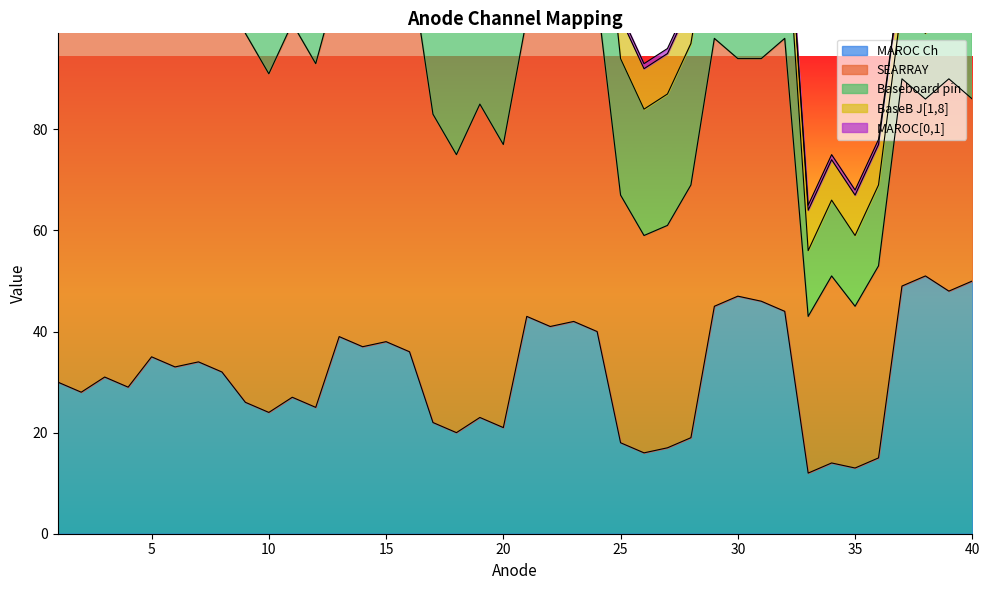

Count the number of data series in this chart.

5